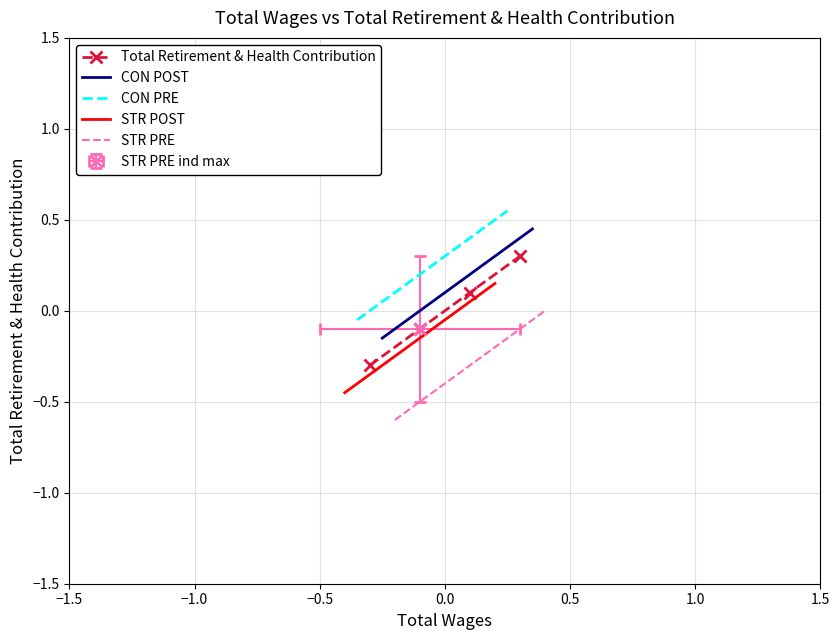

True or false: STR PRE has a value of 0.3 at 0.0.

False